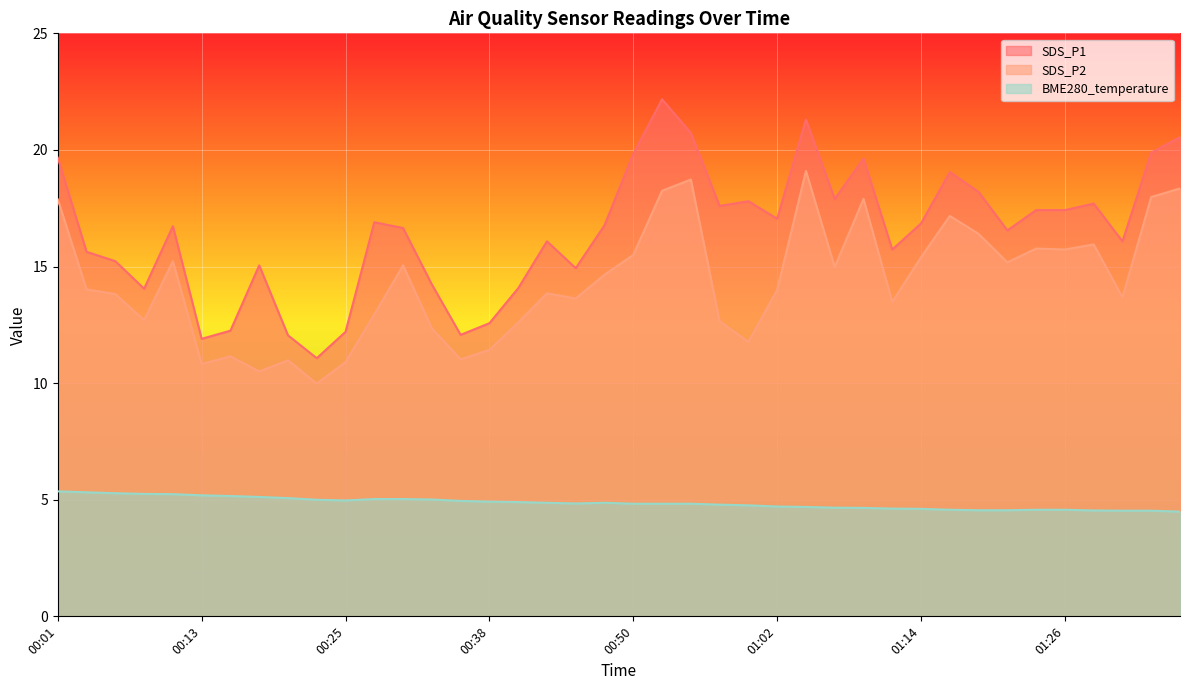

Reading left to right, transcribe all the data shown in this chart.

SDS_P1: 19.7	15.6	15.2	14.1	16.7	11.9	12.2	15.1	12.1	11.1	12.2	16.9	16.6	14.2	12.1	12.6	14.1	16.1	14.9	16.8	19.8	22.2	20.7	17.6	17.8	17.1	21.3	17.9	19.6	15.7	16.9	19.1	18.2	16.6	17.4	17.4	17.7	16.1	19.9	20.6
SDS_P2: 17.9	14.0	13.8	12.7	15.2	10.8	11.2	10.5	11.0	10.0	10.9	12.9	15.1	12.3	11.0	11.4	12.6	13.8	13.6	14.7	15.5	18.2	18.7	12.7	11.8	14.0	19.1	15.0	17.9	13.5	15.4	17.2	16.4	15.2	15.8	15.7	15.9	13.7	18.0	18.4
BME280_temperature: 5.4	5.3	5.3	5.2	5.2	5.2	5.2	5.1	5.1	5.0	5.0	5.0	5.0	5.0	5.0	4.9	4.9	4.9	4.8	4.9	4.8	4.8	4.8	4.8	4.8	4.7	4.7	4.7	4.7	4.6	4.6	4.6	4.5	4.5	4.6	4.6	4.5	4.5	4.5	4.5